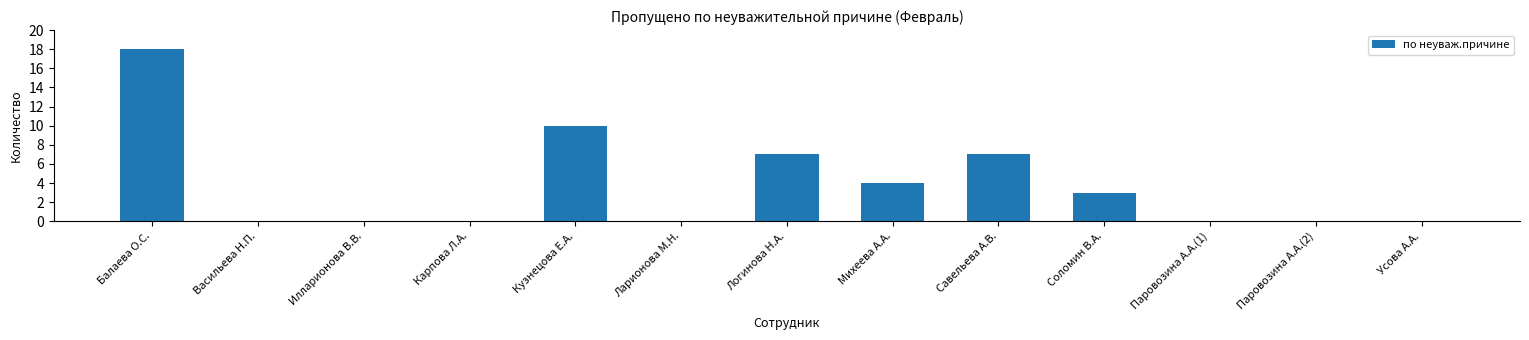

Is it true that the value at Паровозина А.А.(2) is 0?

True